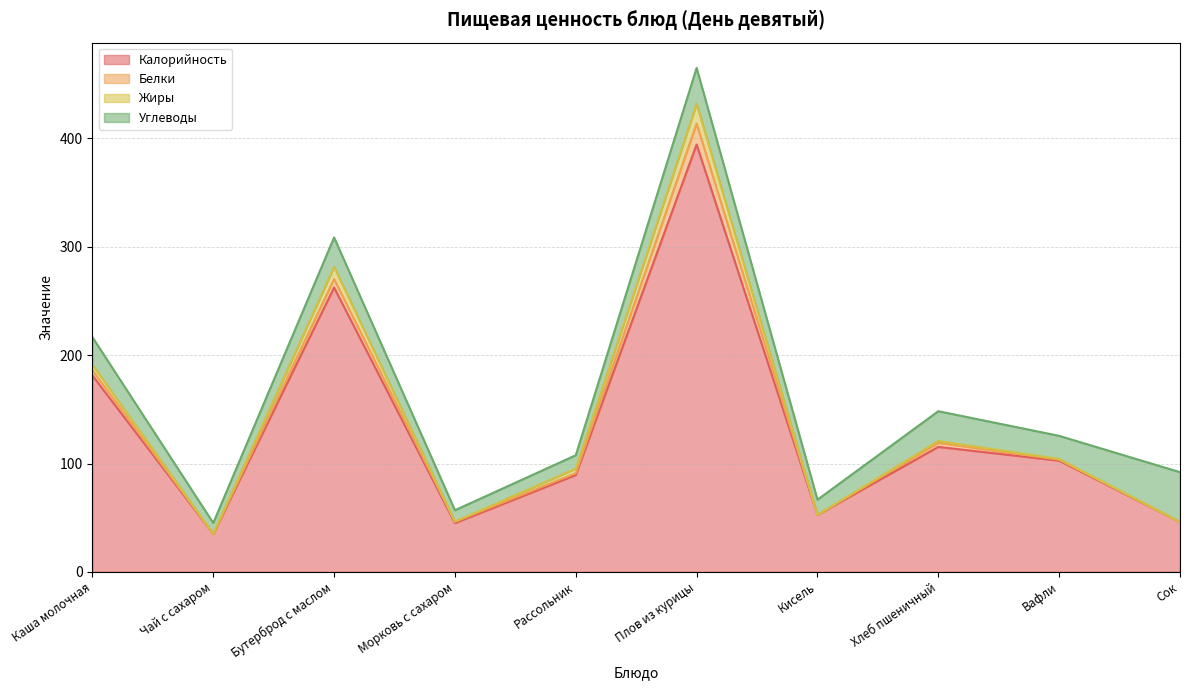

What is the sum of the Углеводы values at Сок and Хлеб пшеничный?

73.6